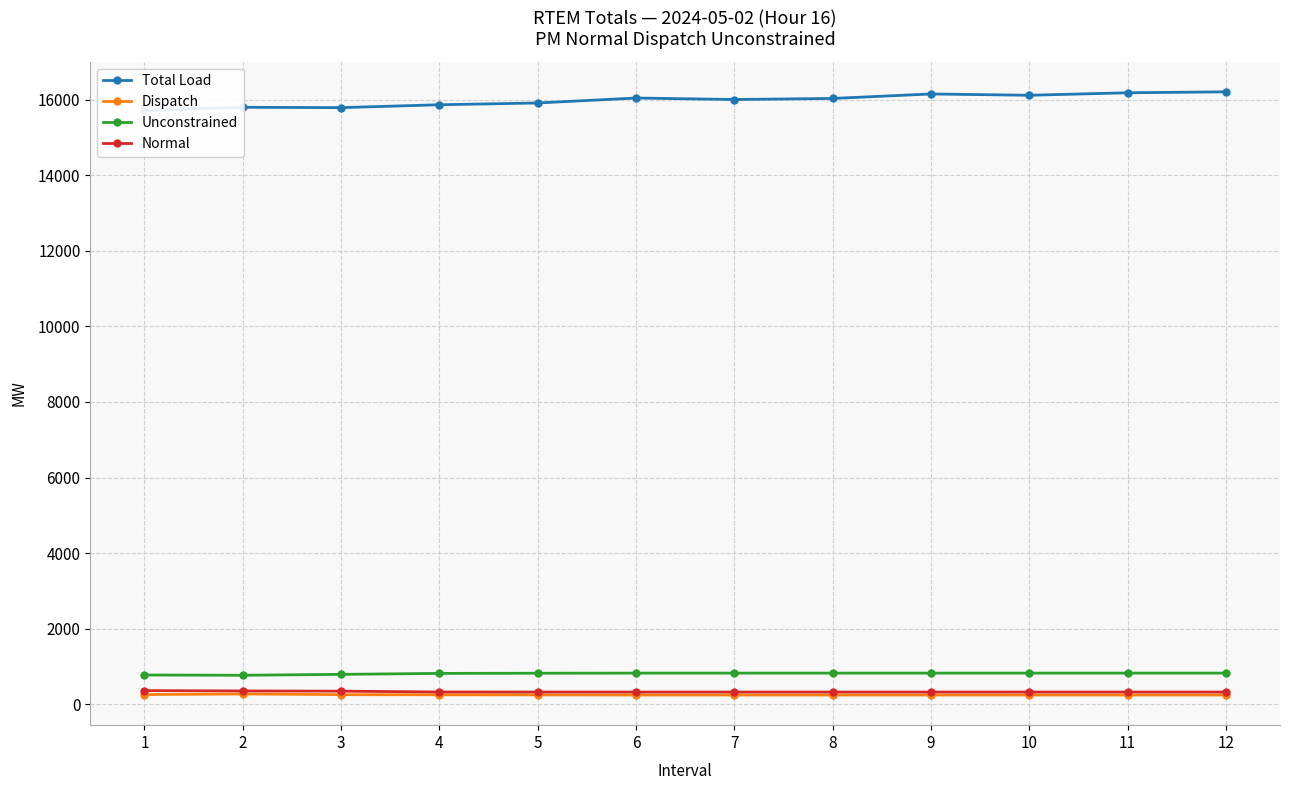

Which series changed the most between 5 and 8?

Total Load